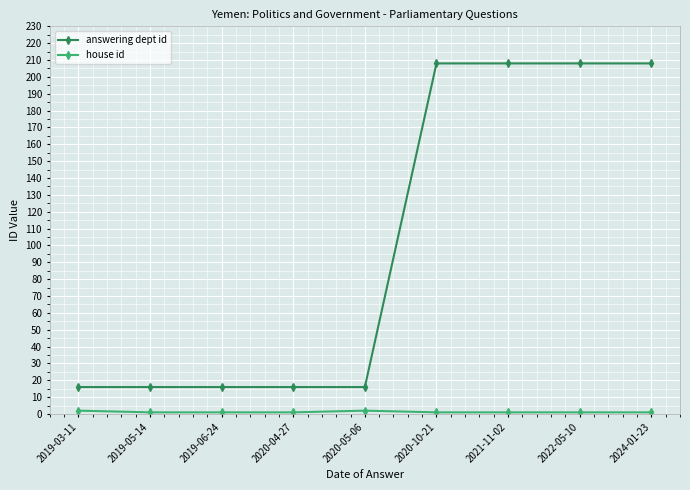

What is the sum of the answering dept id values at 2019-06-24 and 2024-01-23?

224